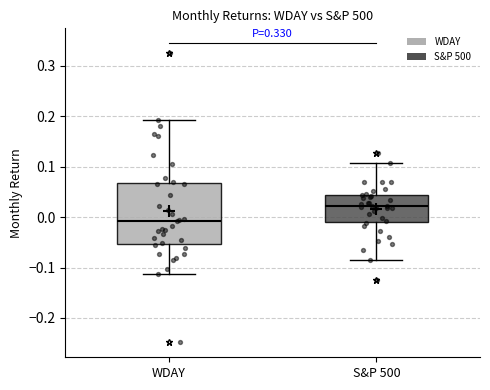

Where is the lower edge of the box for S&P 500 on the y-axis? The values are not printed on the chart, so give them approximately, as read against the axis.

-0.01